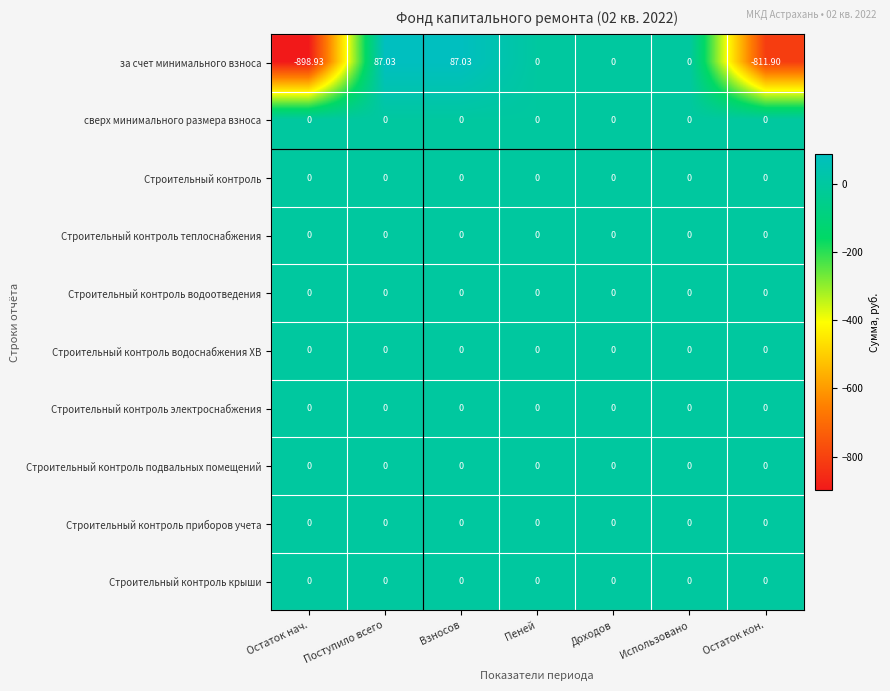

Count the number of data series in this chart.

10